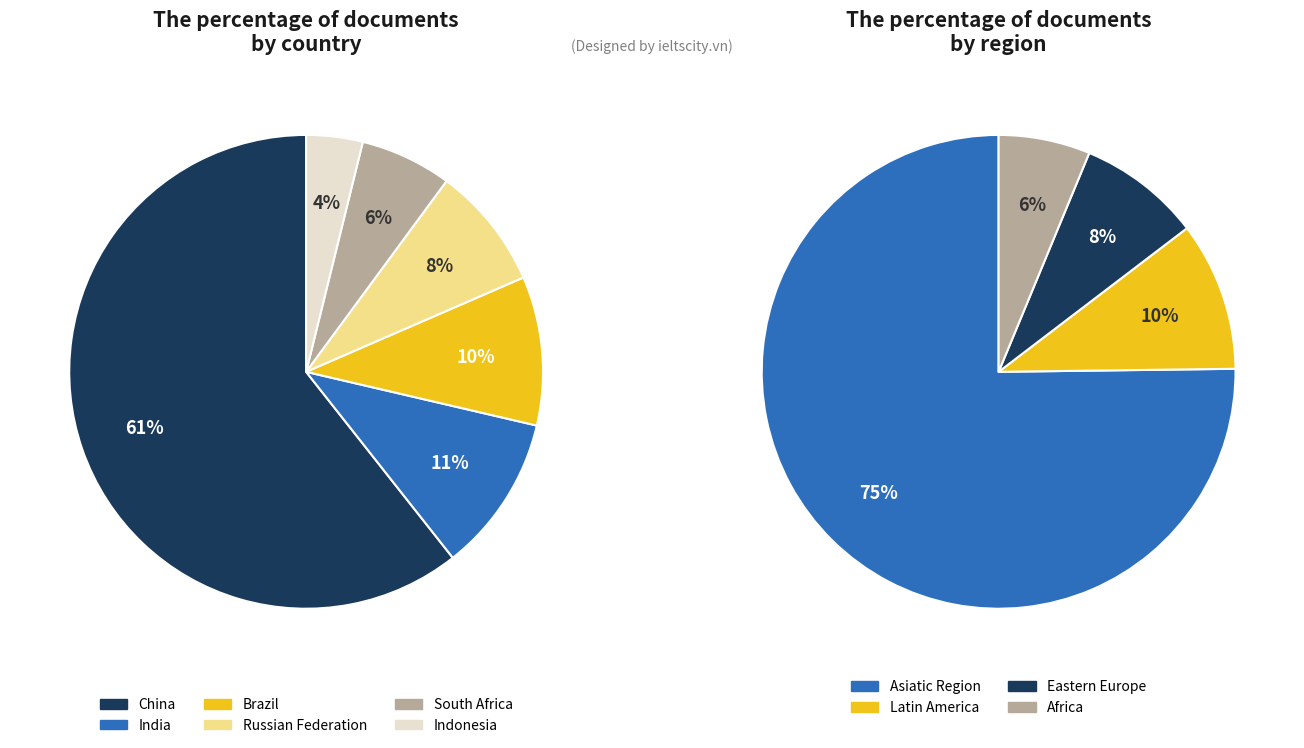

The South Africa slice represents 6% of the pie. True or false?

True